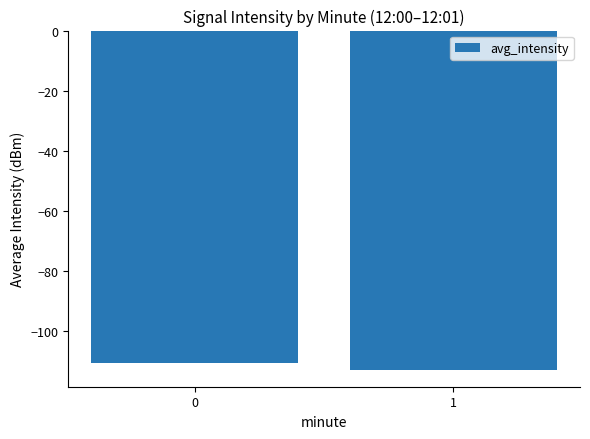

Does the chart contain stacked bars?

No